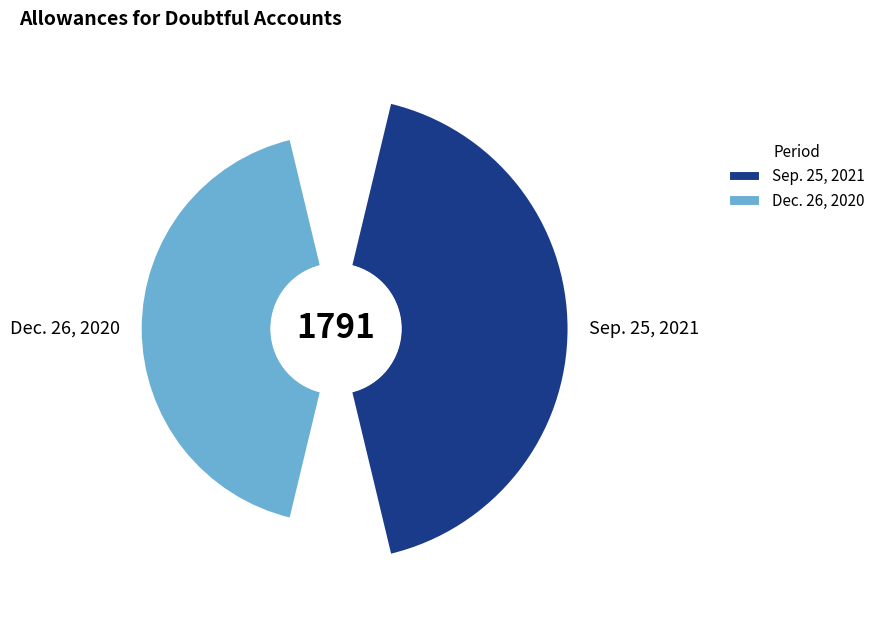

To the nearest percent, what is the average slice percentage?

50%